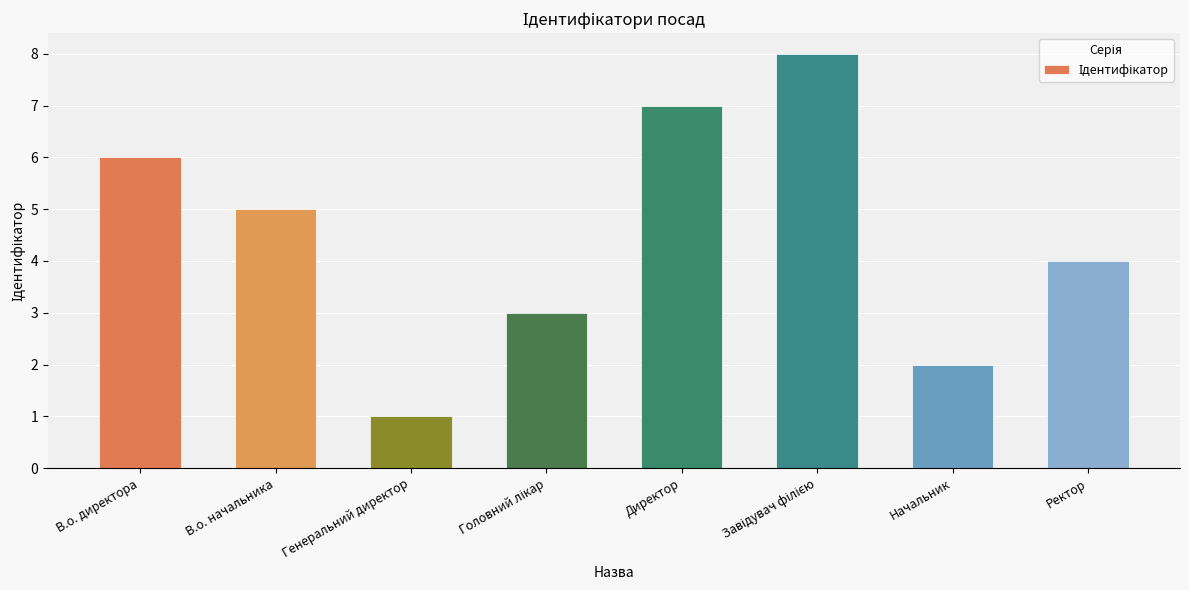

What is the greatest value displayed?

8